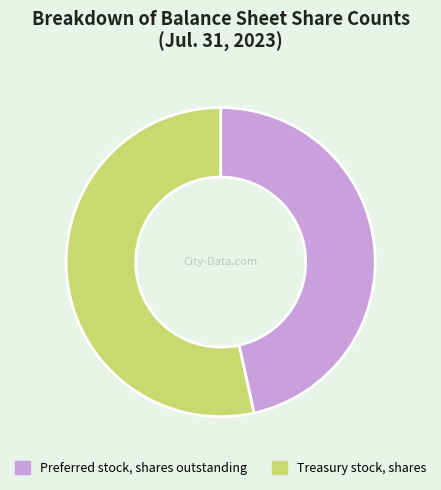

How many slices are in this pie chart?

2